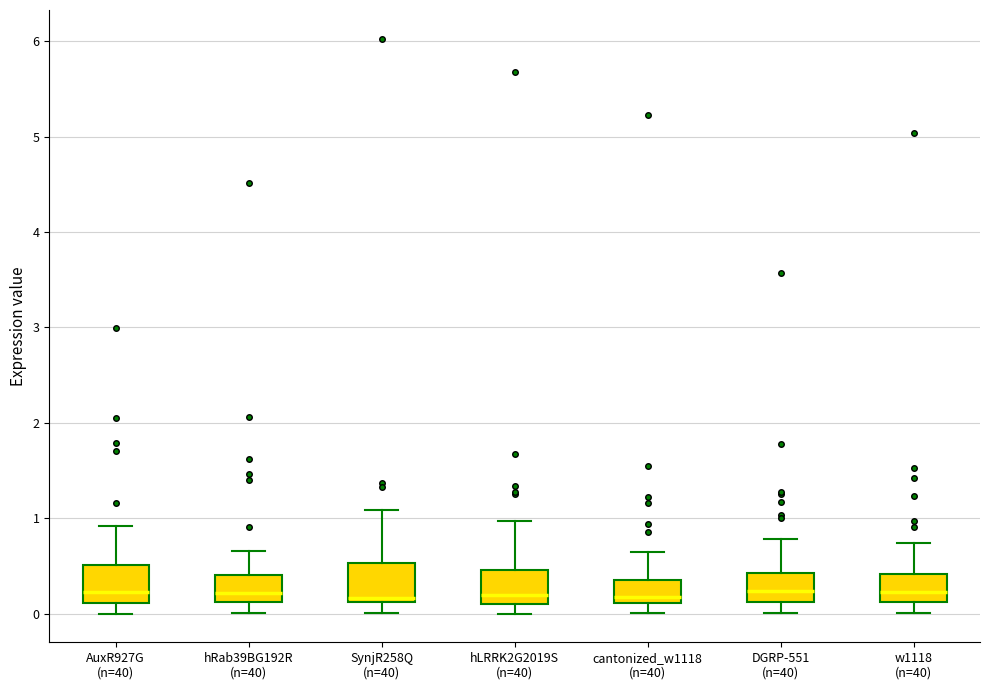

Where is the upper edge of the box for w1118 (n=40) on the y-axis? The values are not printed on the chart, so give them approximately, as read against the axis.

0.4